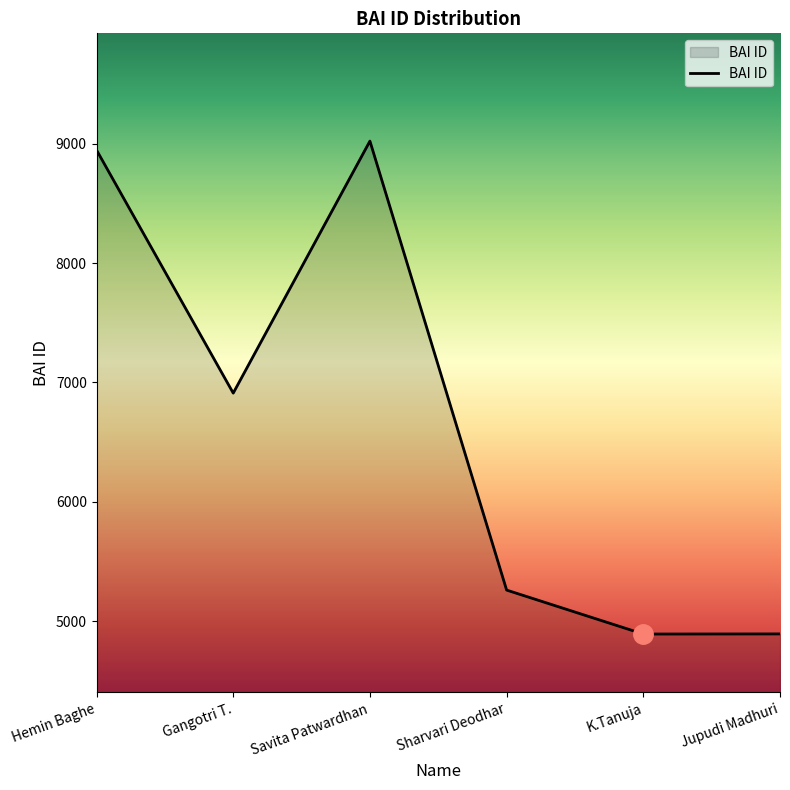

What is the change in value from Hemin Baghe to Savita Patwardhan?

+75